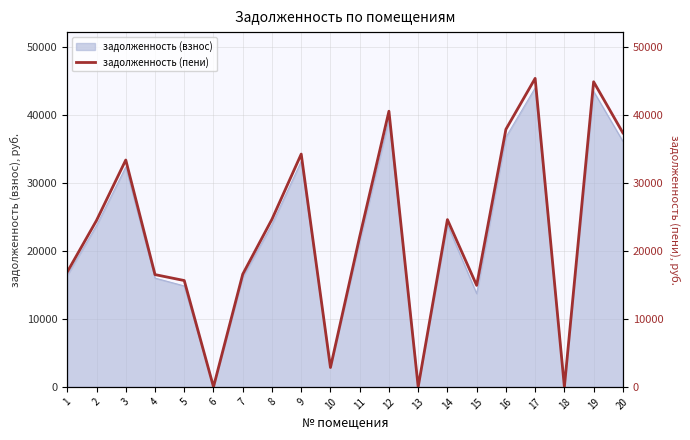

Which label corresponds to the largest value in the chart?

17